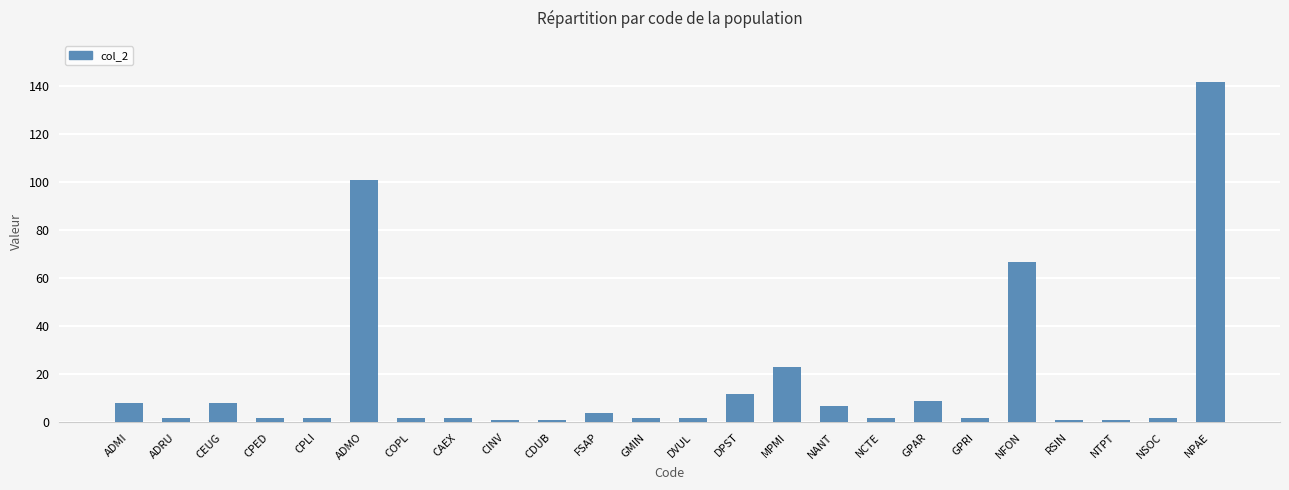

Reading left to right, extract all data points from this chart.

ADMI=8	ADRU=2	CEUG=8	CPED=2	CPLI=2	ADMO=101	COPL=2	CAEX=2	CINV=1	CDUB=1	FSAP=4	GMIN=2	DVUL=2	DPST=12	MPMI=23	NANT=7	NCTE=2	GPAR=9	GPRI=2	NFON=67	RSIN=1	NTPT=1	NSOC=2	NPAE=142